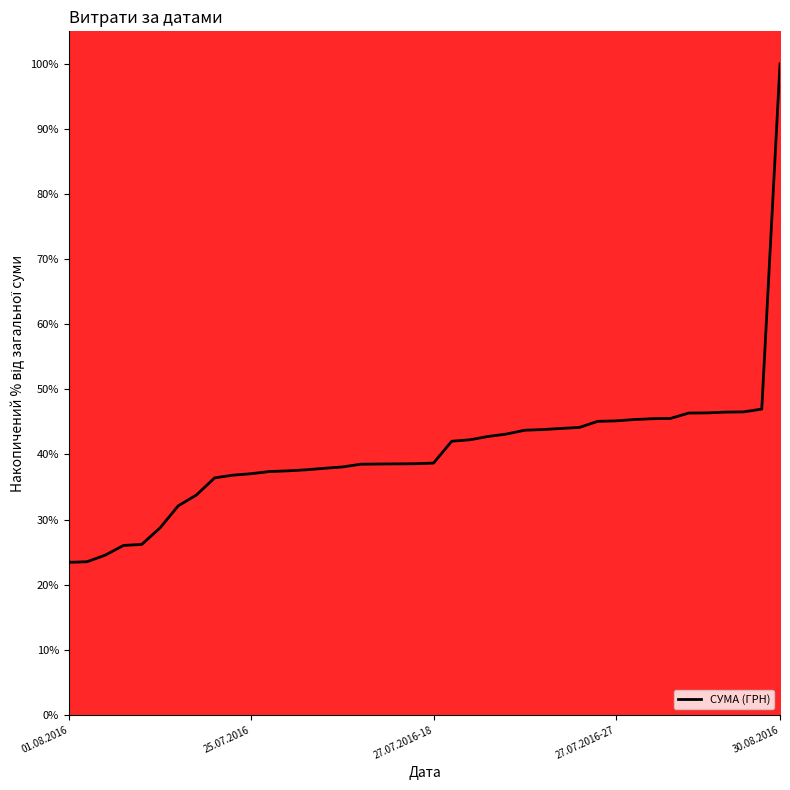

What is the minimum value shown in the chart?

23.4